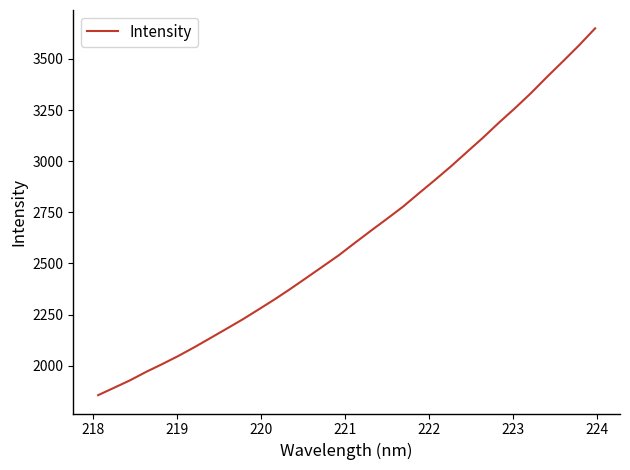

What is the minimum value shown in the chart?

1855.9